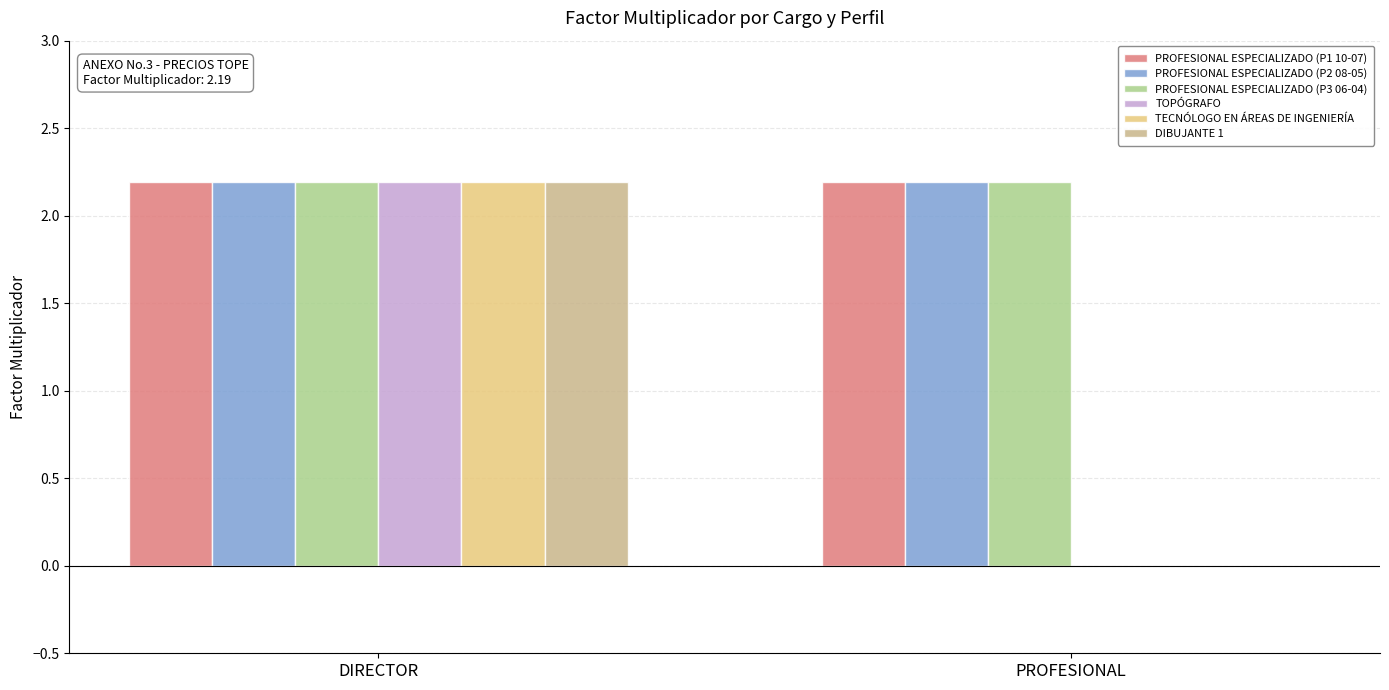

Is it true that PROFESIONAL ESPECIALIZADO (P2 08-05) equals 0.9 at PROFESIONAL?

False